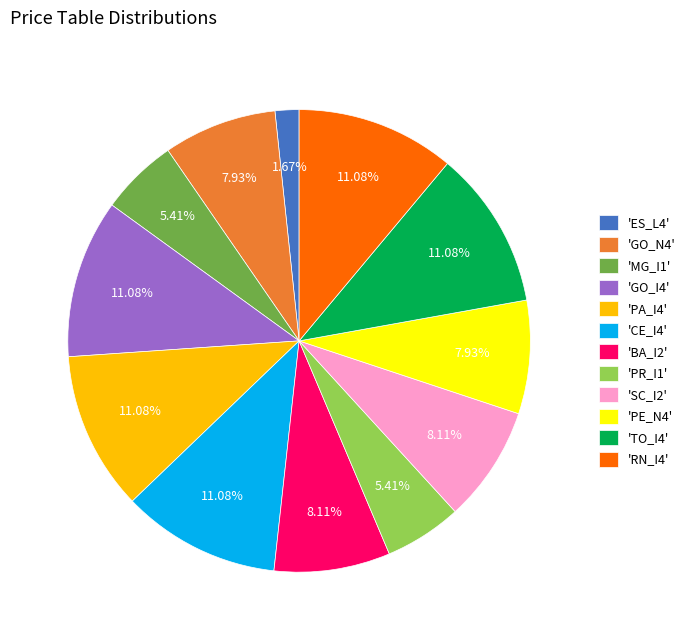

Combined, do 'PE_N4' and 'GO_N4' account for over 50%?

No